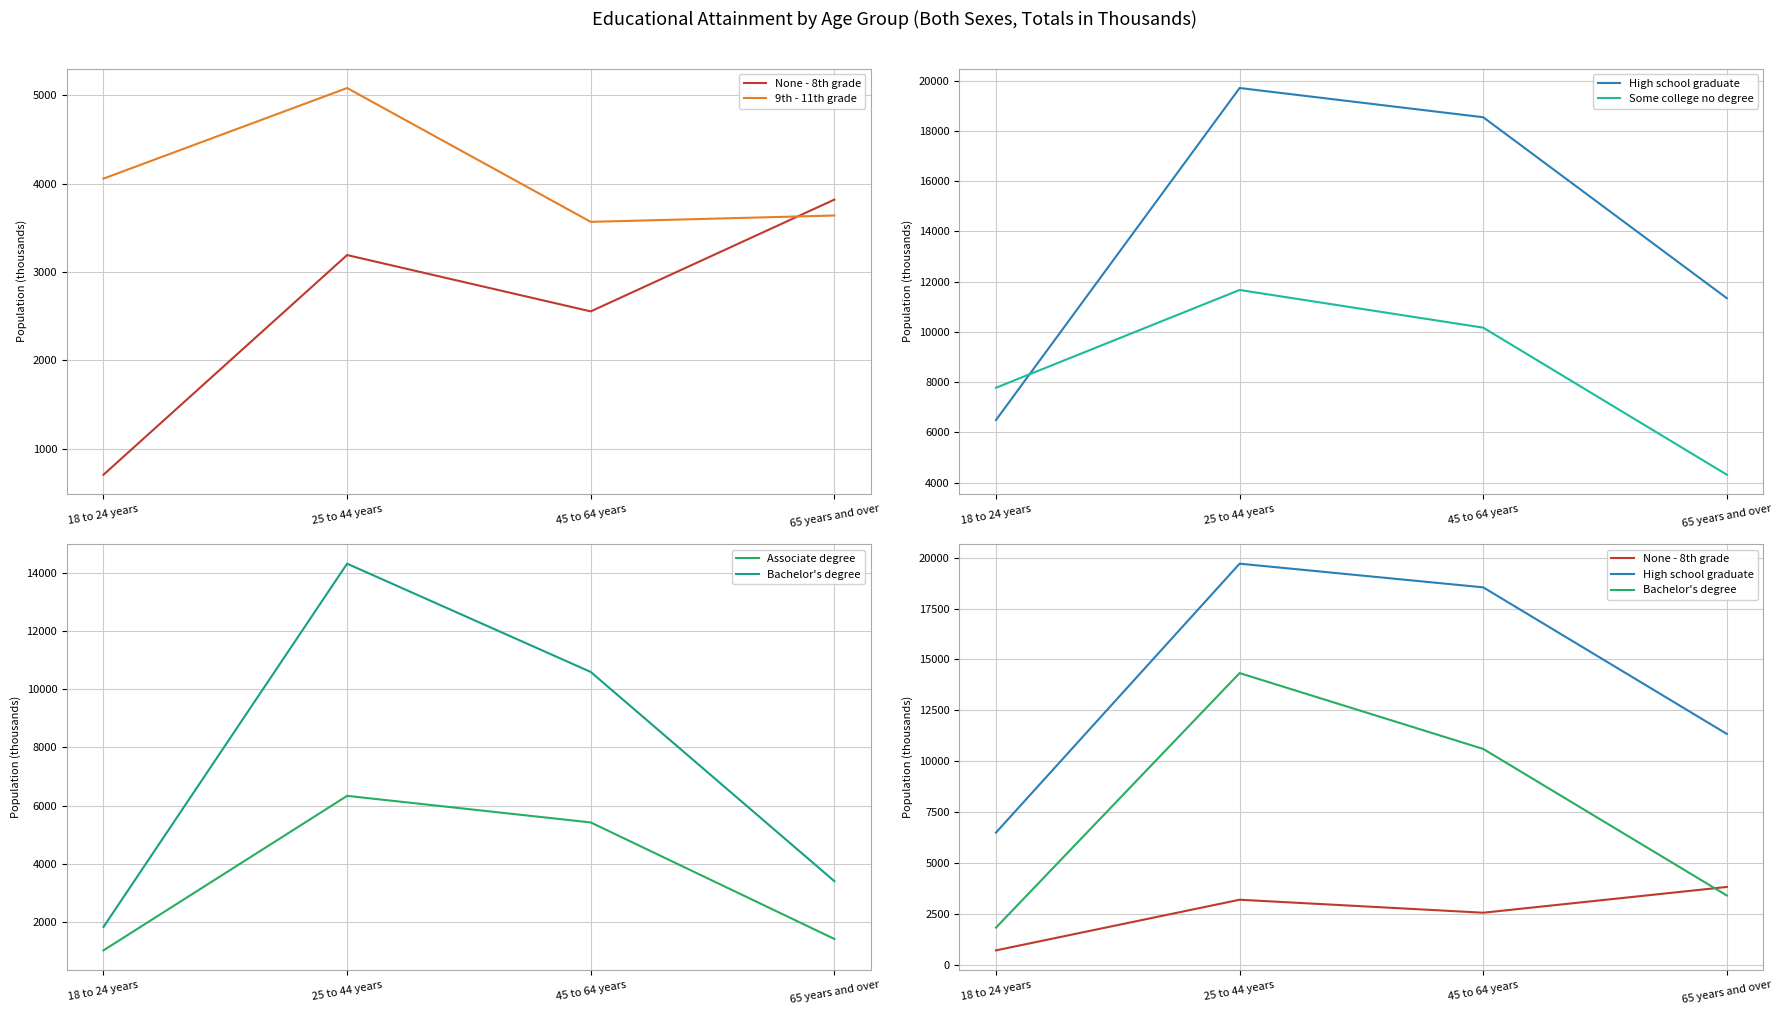

Which series has the largest total across all categories?

High school graduate